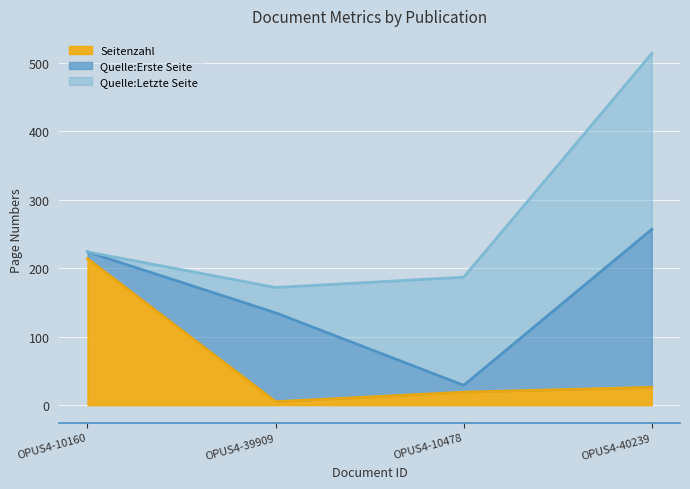

Between OPUS4-10160 and OPUS4-40239, which series saw the biggest shift?

Quelle:Letzte Seite